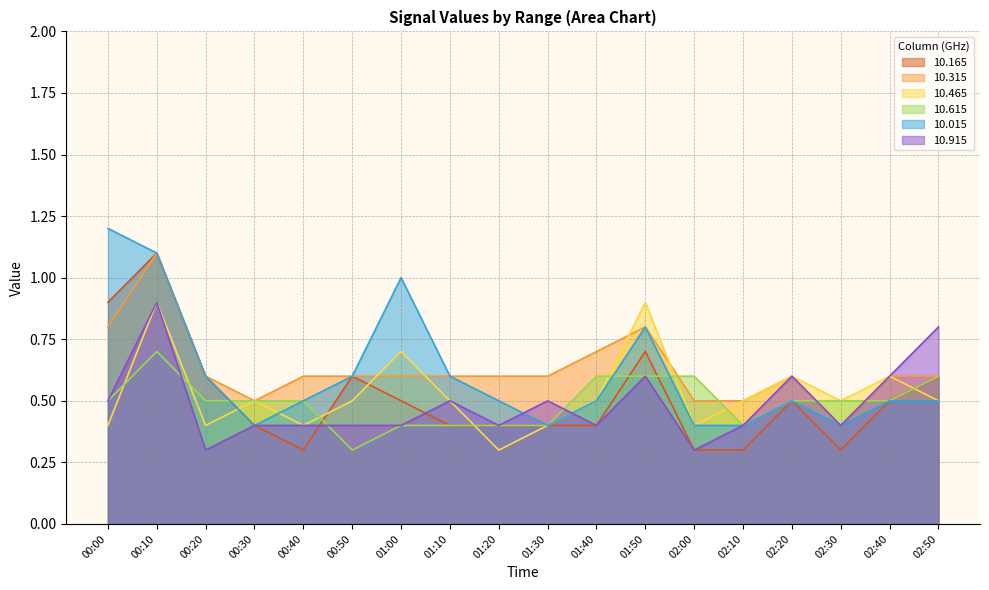

How many data points does each series have?

18